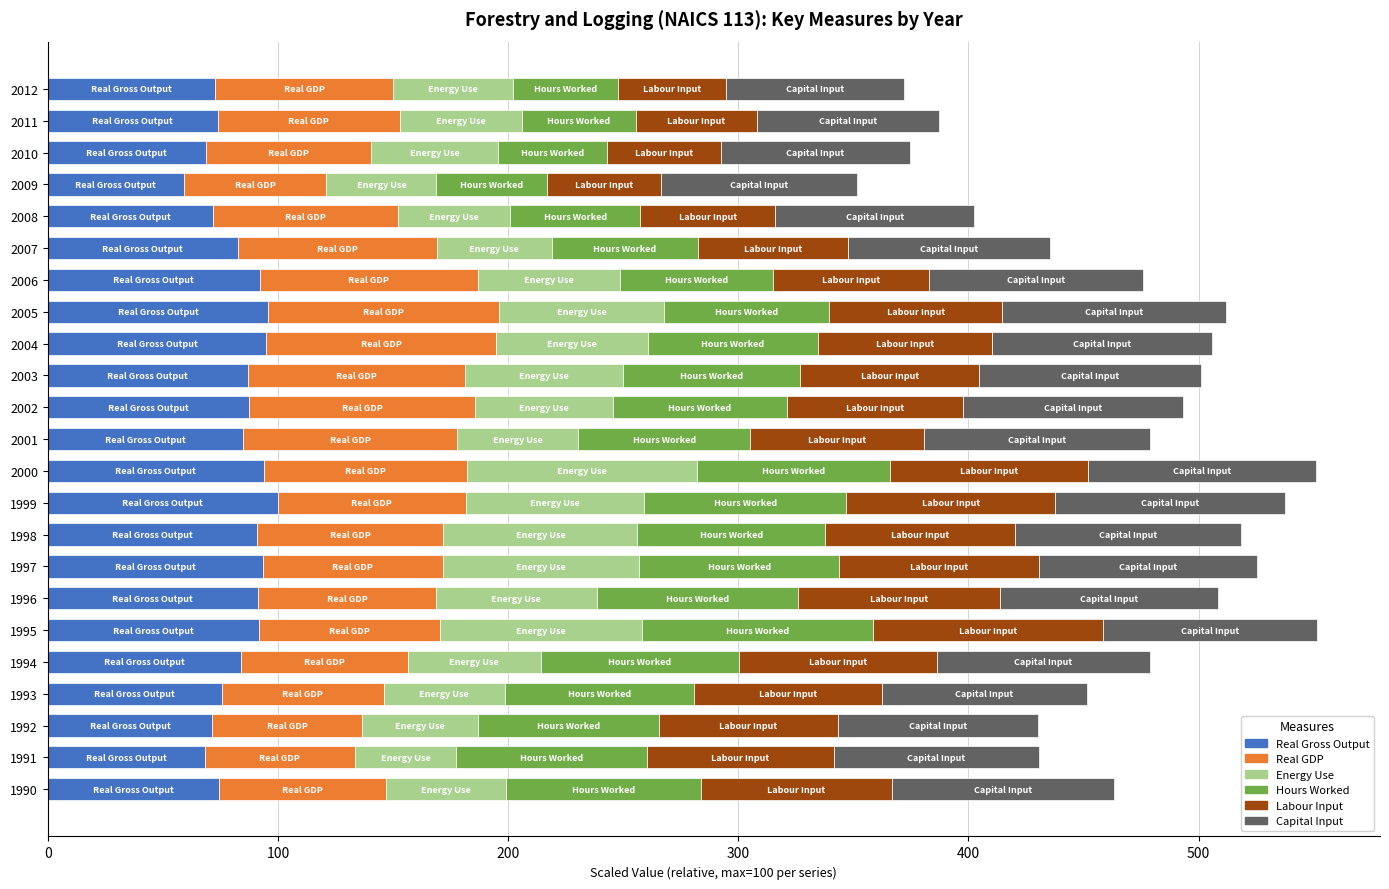

What is the total value across all series at 1997?

525.4